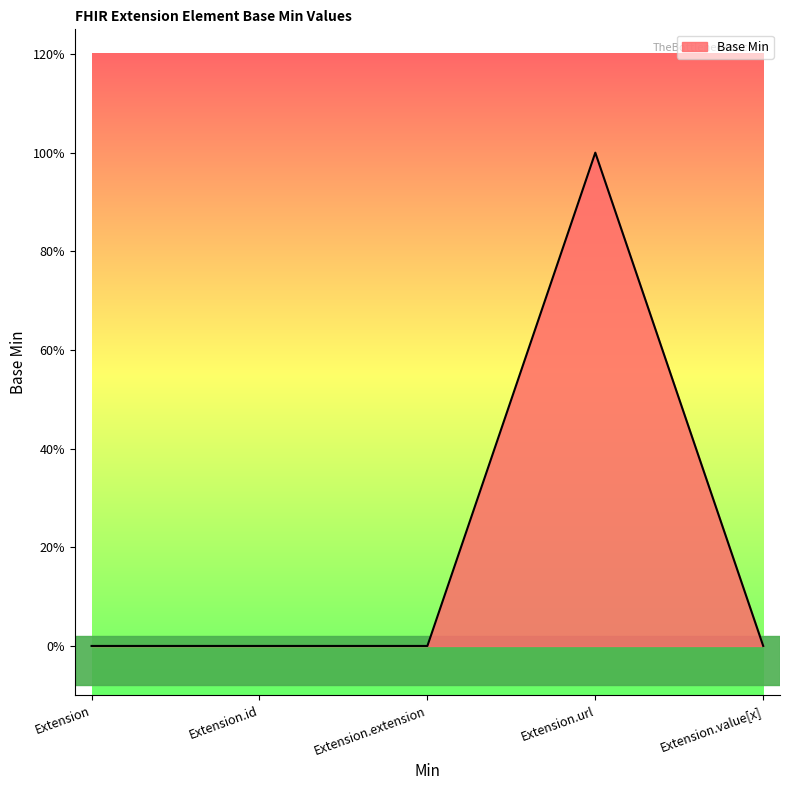

Which has a higher value, Extension.value[x] or Extension?

Extension.value[x]